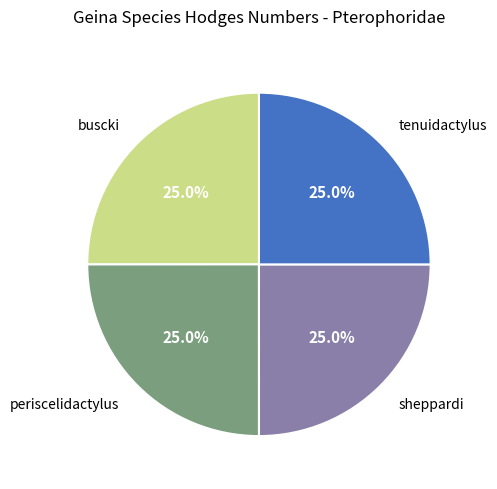

The buscki slice represents 32% of the pie. True or false?

False